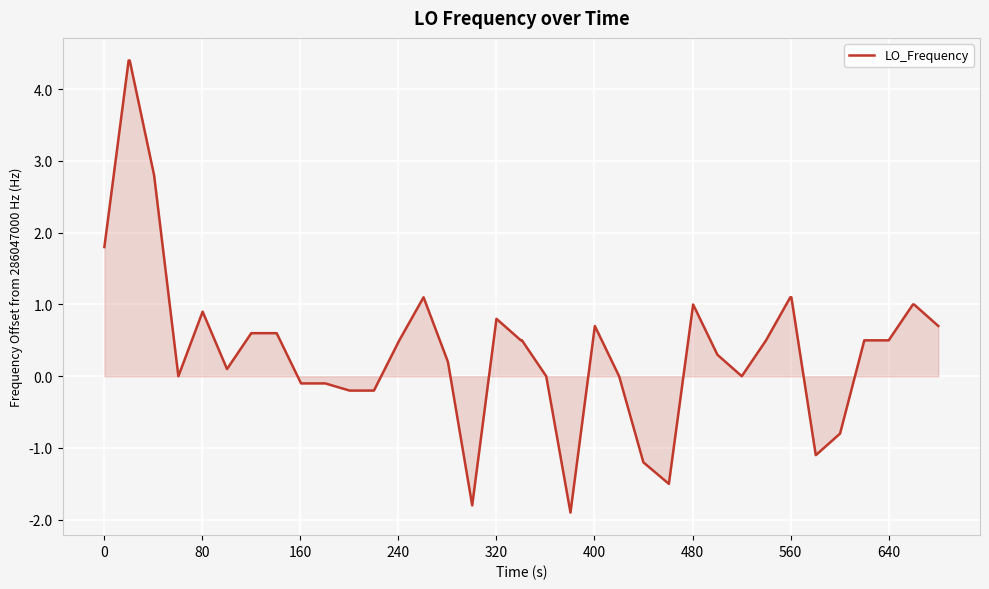

True or false: the data has more than 2 interior local peaks.

True